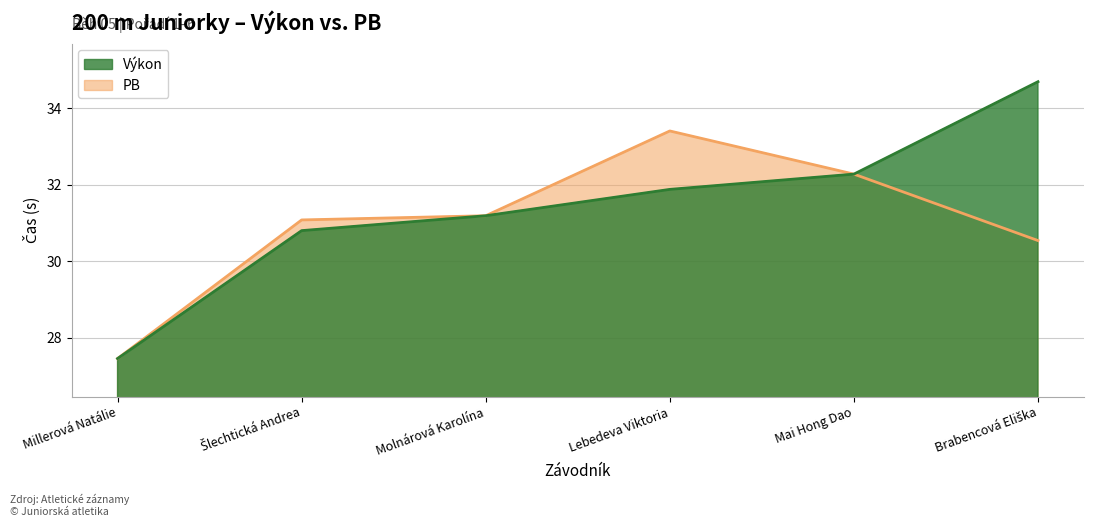

How many interior local peaks does the PB series have?

1